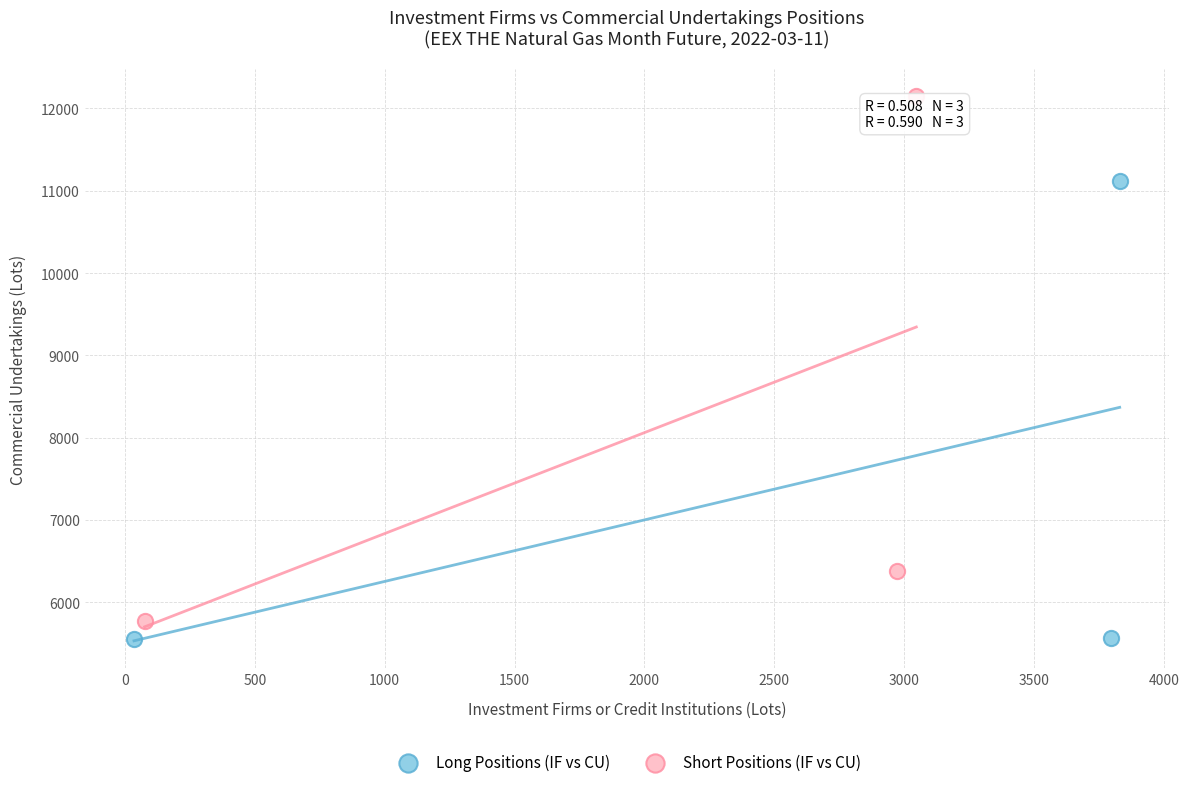

What are all the series names shown in the legend?

Long Positions (IF vs CU), Short Positions (IF vs CU)